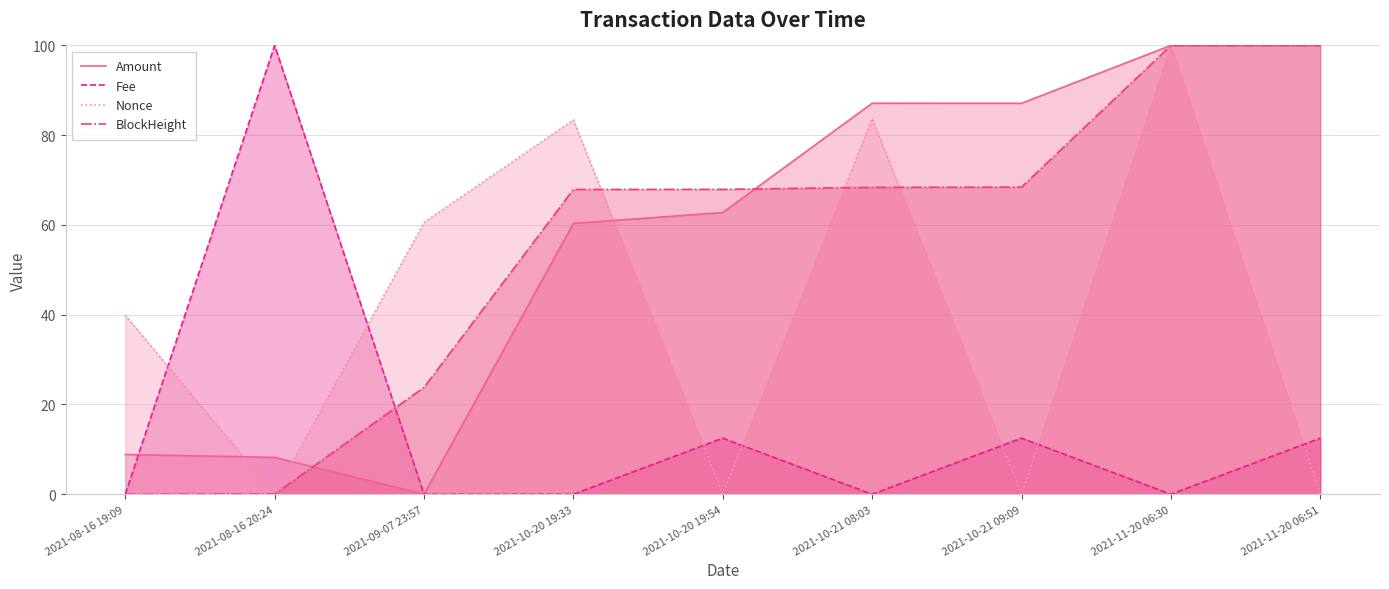

How many interior local peaks does the Fee series have?

3